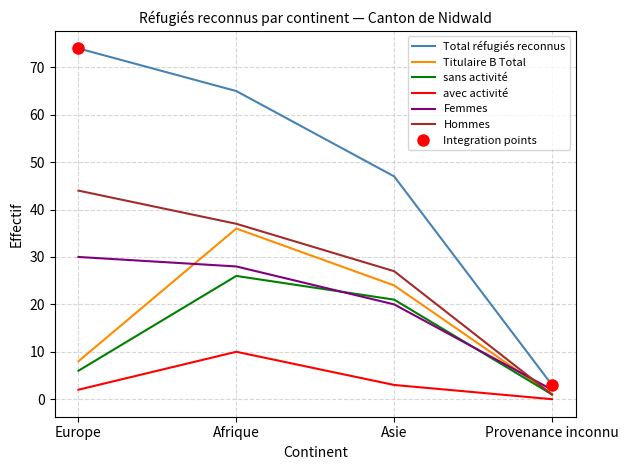

Which category has the lowest value in the Femmes series?

Provenance inconnu